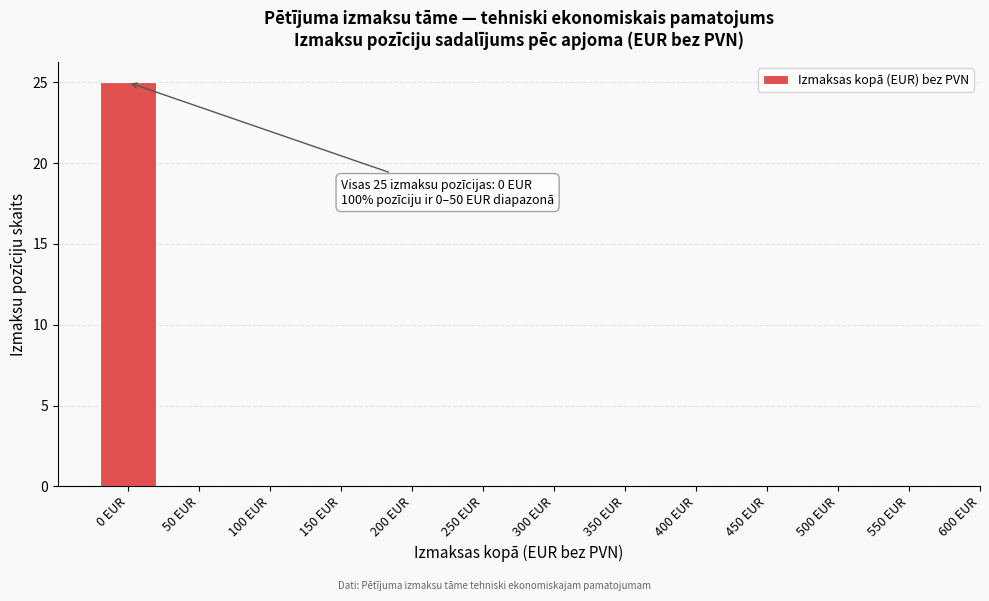

Reading left to right, what are all the values shown in this chart?

0 EUR=25	50 EUR=0	100 EUR=0	150 EUR=0	200 EUR=0	250 EUR=0	300 EUR=0	350 EUR=0	400 EUR=0	450 EUR=0	500 EUR=0	550 EUR=0